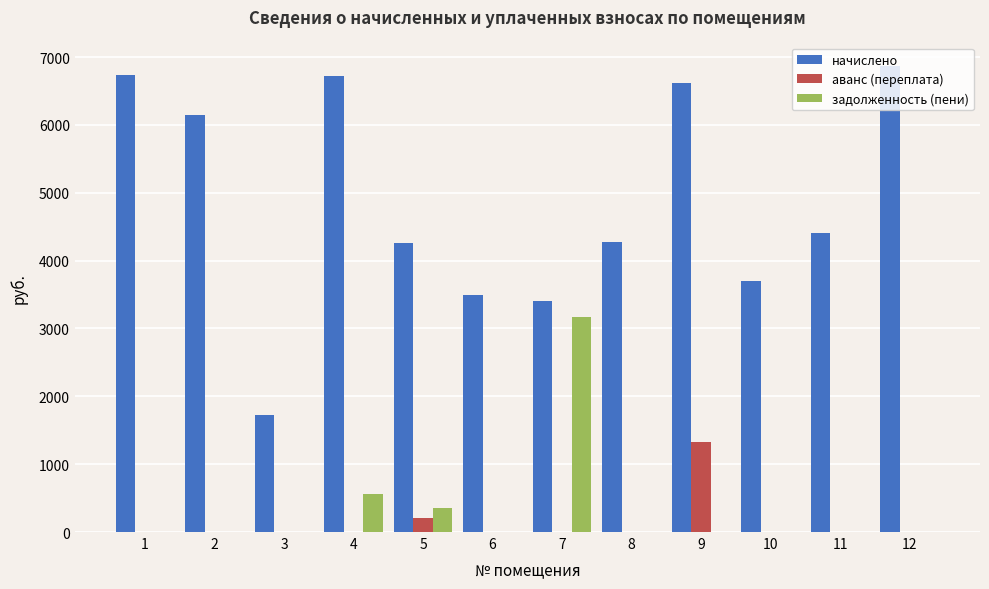

What is the sum of all начислено values?

58357.4